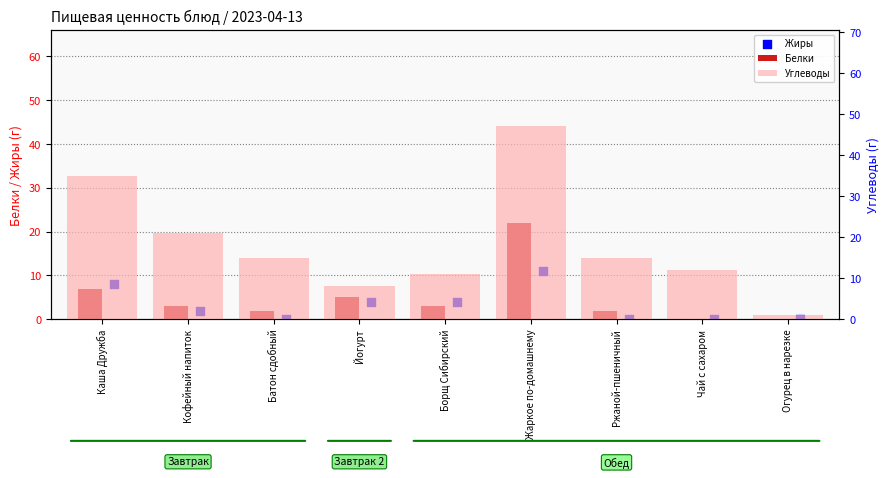

What are all the series names shown in the legend?

Белки, Жиры, Углеводы